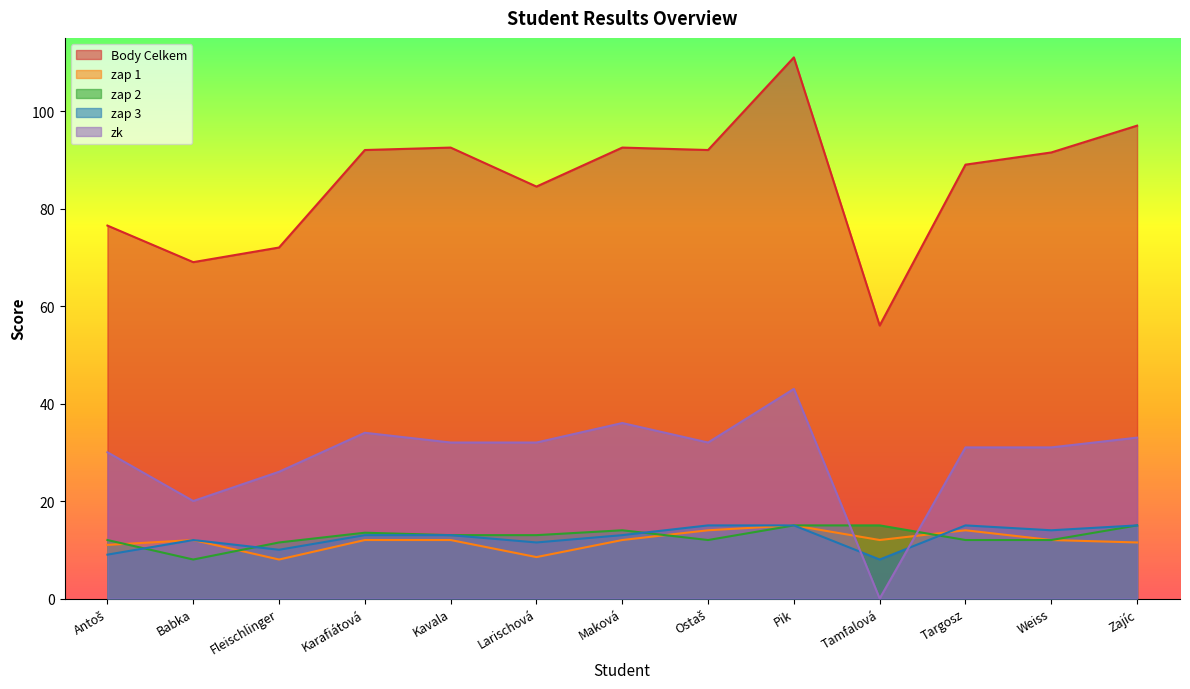

Reading left to right, transcribe all the data shown in this chart.

Body Celkem: 76.5	69.0	72.0	92.0	92.5	84.5	92.5	92.0	111.0	56.0	89.0	91.5	97.0
zap 1: 11.0	12.0	8.0	12.0	12.0	8.5	12.0	14.0	15.0	12.0	14.0	12.0	11.5
zap 2: 12.0	8.0	11.5	13.5	13.0	13.0	14.0	12.0	15.0	15.0	12.0	12.0	15.0
zap 3: 9.0	12.0	10.0	13.0	13.0	11.5	13.0	15.0	15.0	8.0	15.0	14.0	15.0
zk: 30.0	20.0	26.0	34.0	32.0	32.0	36.0	32.0	43.0	0.0	31.0	31.0	33.0